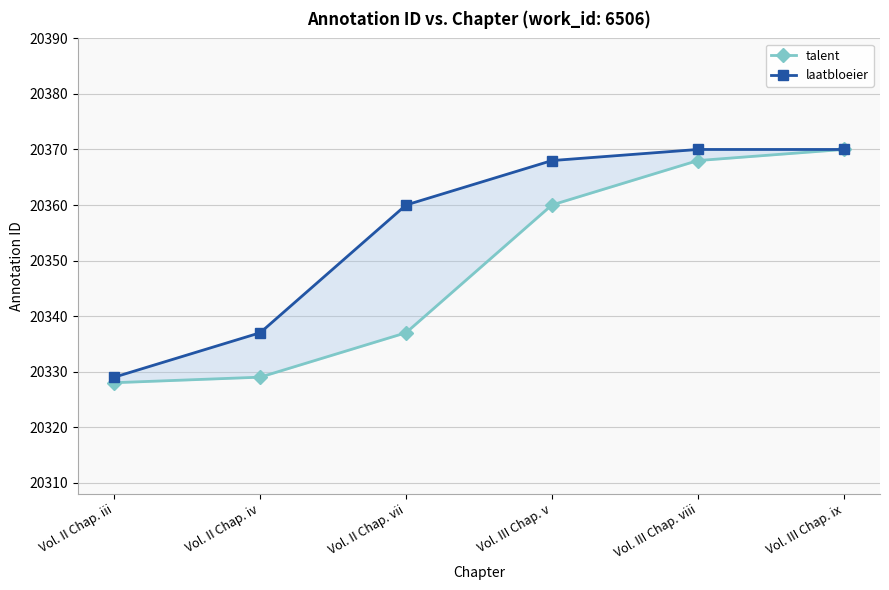

What is the label of the 2nd point from the right?

Vol. III Chap. viii